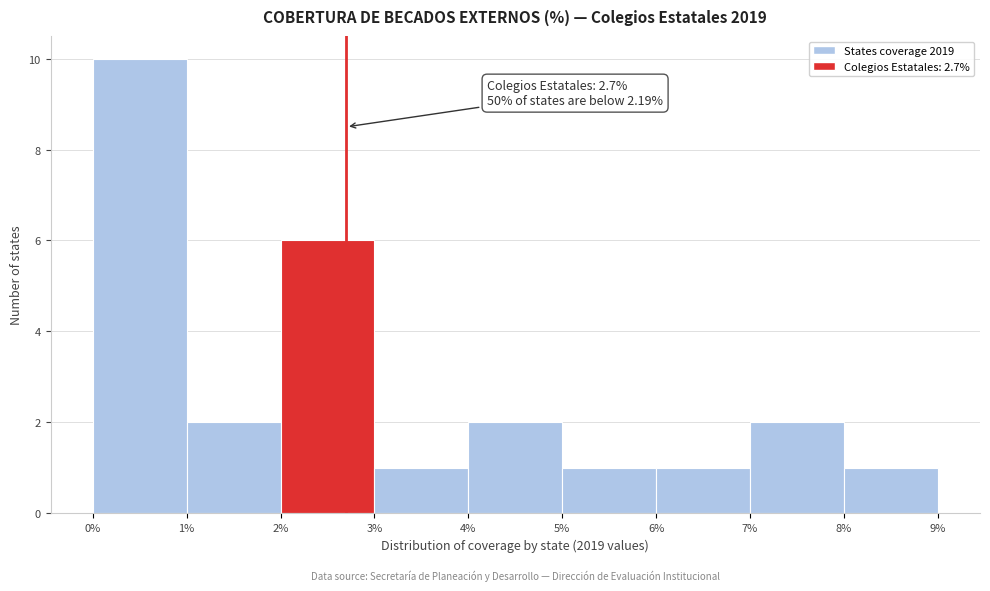

Over which range of the x-axis is the bar tallest?

0% to 1%